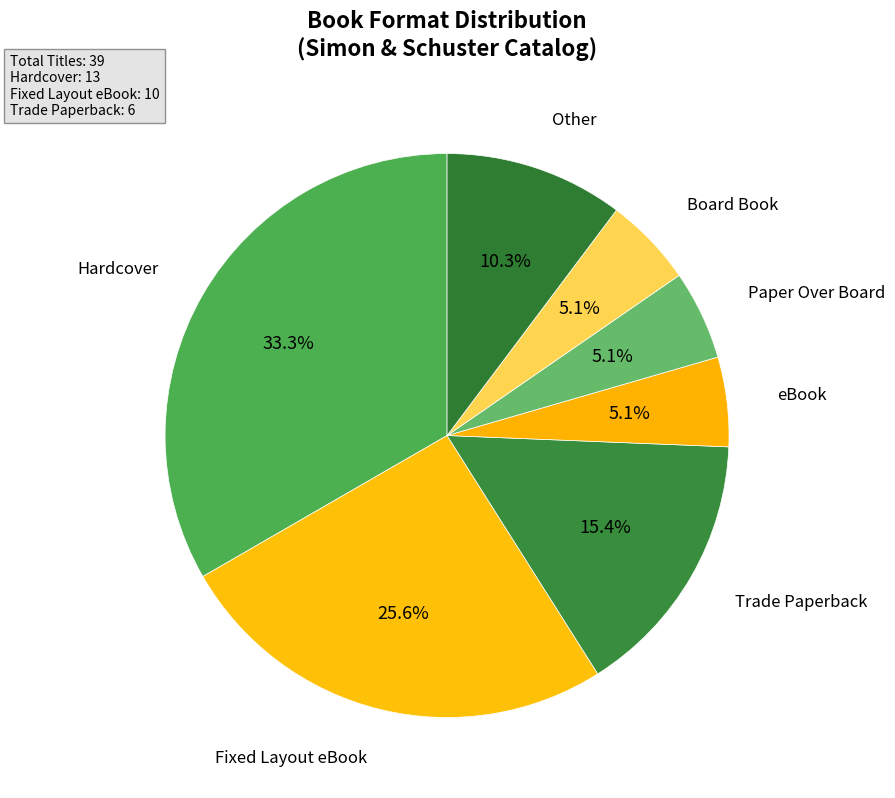

Which category has the biggest portion of the pie?

Hardcover